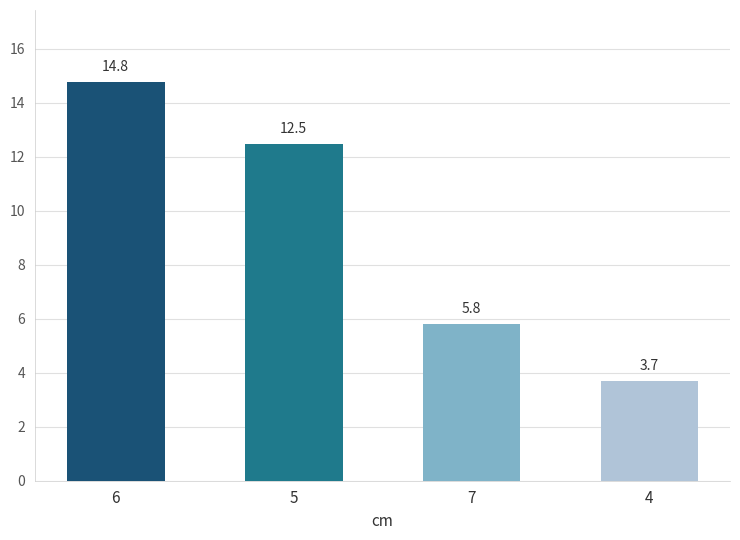

What is the greatest value displayed?

14.8